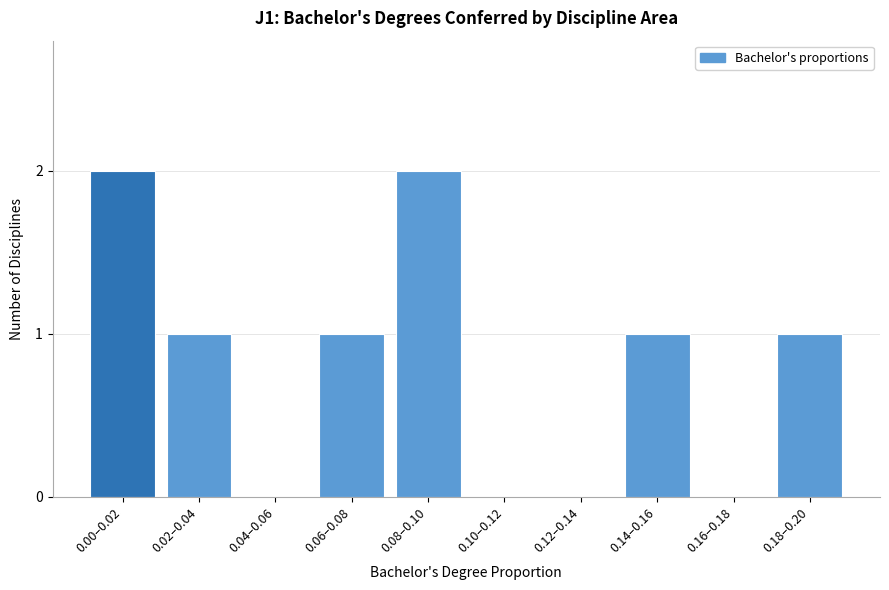

Reading left to right, extract all data points from this chart.

0.00–0.02=2	0.02–0.04=1	0.04–0.06=0	0.06–0.08=1	0.08–0.10=2	0.10–0.12=0	0.12–0.14=0	0.14–0.16=1	0.16–0.18=0	0.18–0.20=1